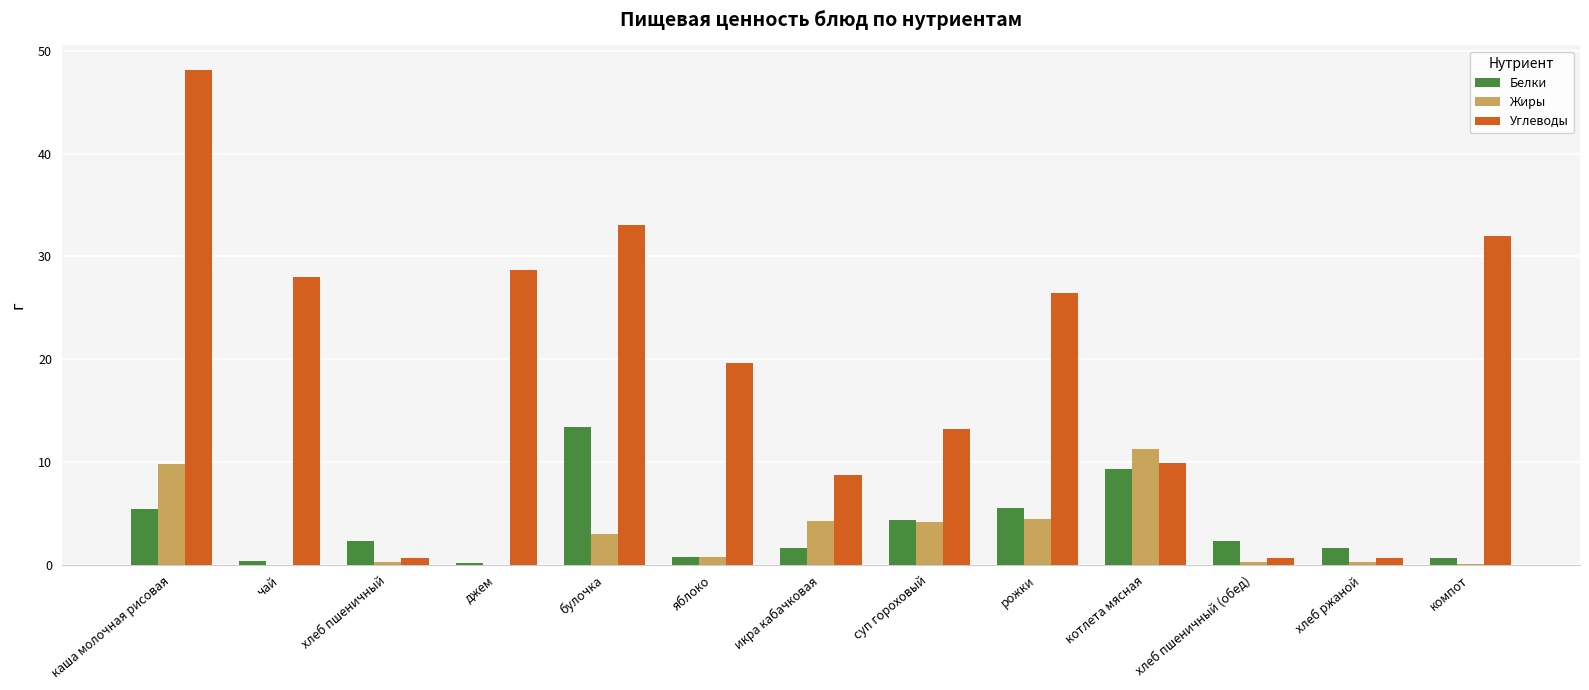

Which series changed the most between икра кабачковая and рожки?

Углеводы